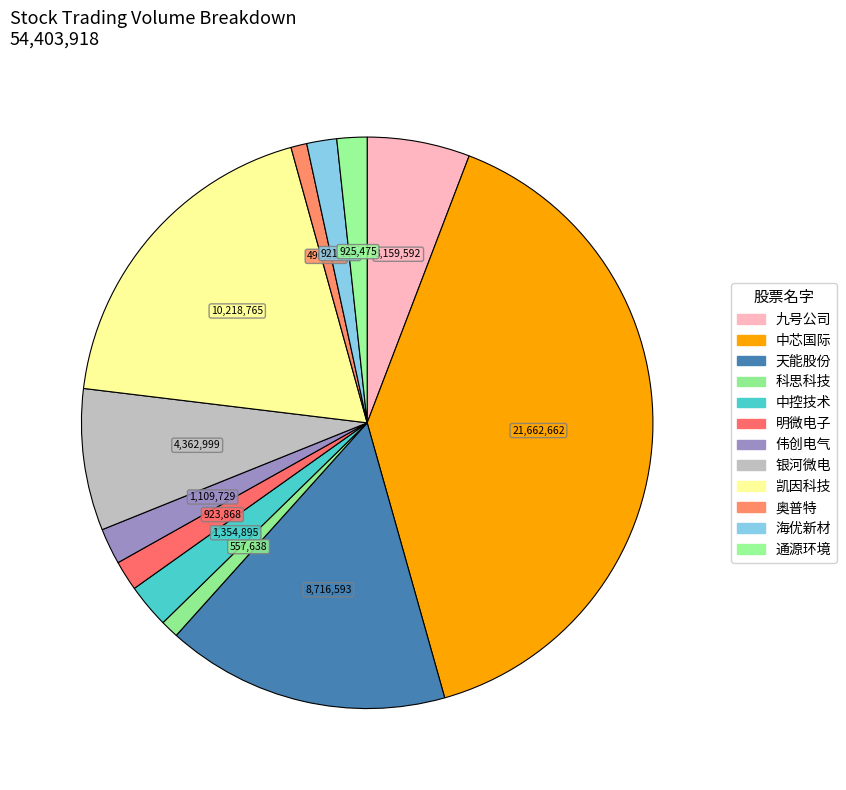

Count the number of slices in the pie.

12